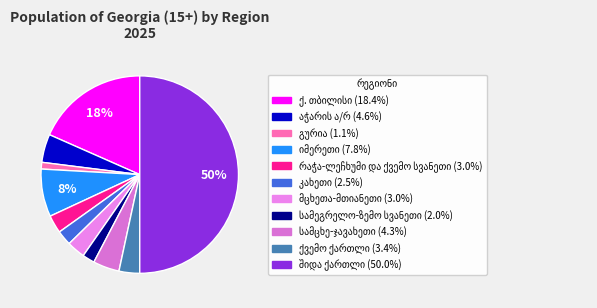

How many slices are in this pie chart?

11